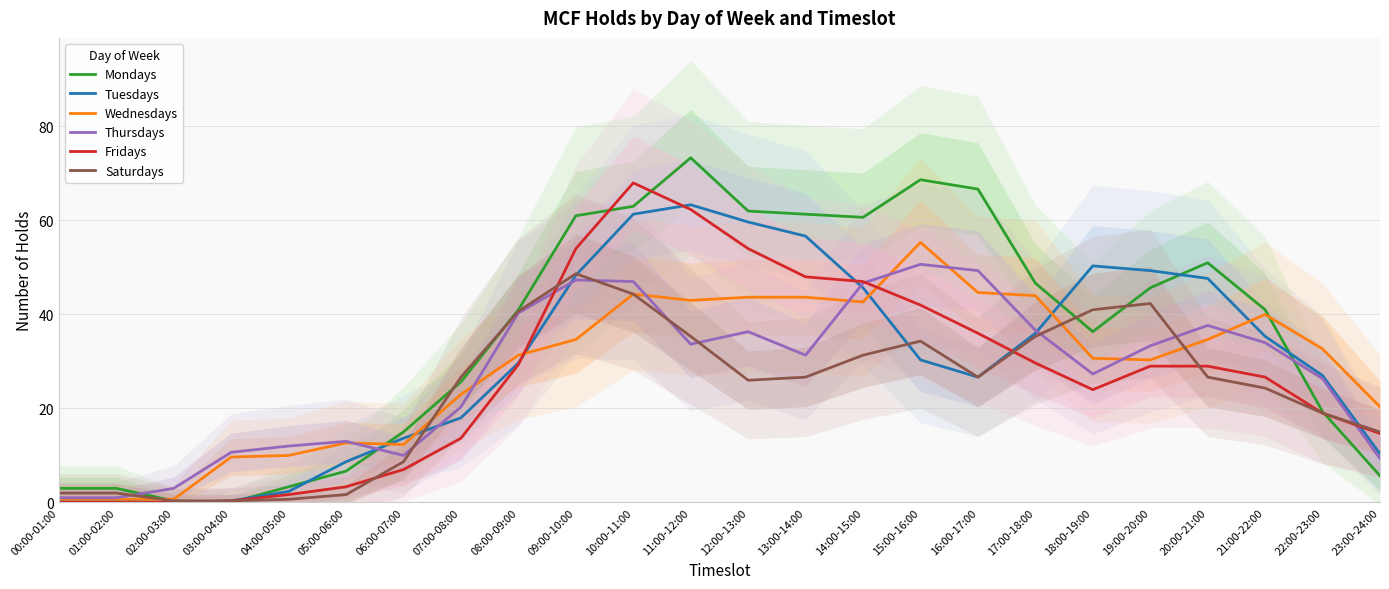

Reading right to left, what are all the values shown in this chart?

Mondays: 23:00-24:00=5.7	22:00-23:00=19.3	21:00-22:00=41.0	20:00-21:00=51.0	19:00-20:00=45.7	18:00-19:00=36.3	17:00-18:00=46.7	16:00-17:00=66.7	15:00-16:00=68.7	14:00-15:00=60.7	13:00-14:00=61.3	12:00-13:00=62.0	11:00-12:00=73.3	10:00-11:00=63.0	09:00-10:00=61.0	08:00-09:00=41.0	07:00-08:00=25.7	06:00-07:00=15.0	05:00-06:00=6.7	04:00-05:00=3.3	03:00-04:00=0.0	02:00-03:00=0.3	01:00-02:00=3.0	00:00-01:00=3.0
Tuesdays: 23:00-24:00=10.3	22:00-23:00=27.0	21:00-22:00=35.3	20:00-21:00=47.7	19:00-20:00=49.3	18:00-19:00=50.3	17:00-18:00=36.0	16:00-17:00=26.7	15:00-16:00=30.3	14:00-15:00=45.7	13:00-14:00=56.7	12:00-13:00=59.7	11:00-12:00=63.3	10:00-11:00=61.3	09:00-10:00=48.3	08:00-09:00=29.7	07:00-08:00=18.0	06:00-07:00=13.7	05:00-06:00=8.7	04:00-05:00=2.3	03:00-04:00=0.3	02:00-03:00=0.0	01:00-02:00=0.3	00:00-01:00=0.3
Wednesdays: 23:00-24:00=20.3	22:00-23:00=32.7	21:00-22:00=40.0	20:00-21:00=34.7	19:00-20:00=30.3	18:00-19:00=30.7	17:00-18:00=44.0	16:00-17:00=44.7	15:00-16:00=55.3	14:00-15:00=42.7	13:00-14:00=43.7	12:00-13:00=43.7	11:00-12:00=43.0	10:00-11:00=44.3	09:00-10:00=34.7	08:00-09:00=31.3	07:00-08:00=23.0	06:00-07:00=12.3	05:00-06:00=12.7	04:00-05:00=10.0	03:00-04:00=9.7	02:00-03:00=0.7	01:00-02:00=0.7	00:00-01:00=0.7
Thursdays: 23:00-24:00=9.3	22:00-23:00=26.3	21:00-22:00=34.0	20:00-21:00=37.7	19:00-20:00=33.3	18:00-19:00=27.3	17:00-18:00=36.7	16:00-17:00=49.3	15:00-16:00=50.7	14:00-15:00=46.7	13:00-14:00=31.3	12:00-13:00=36.3	11:00-12:00=33.7	10:00-11:00=47.0	09:00-10:00=47.3	08:00-09:00=40.3	07:00-08:00=20.3	06:00-07:00=10.0	05:00-06:00=13.0	04:00-05:00=12.0	03:00-04:00=10.7	02:00-03:00=3.0	01:00-02:00=1.0	00:00-01:00=1.0
Fridays: 23:00-24:00=14.7	22:00-23:00=19.0	21:00-22:00=26.7	20:00-21:00=29.0	19:00-20:00=29.0	18:00-19:00=24.0	17:00-18:00=29.7	16:00-17:00=36.0	15:00-16:00=42.0	14:00-15:00=47.0	13:00-14:00=48.0	12:00-13:00=54.0	11:00-12:00=62.3	10:00-11:00=68.0	09:00-10:00=54.0	08:00-09:00=29.3	07:00-08:00=13.7	06:00-07:00=7.0	05:00-06:00=3.3	04:00-05:00=1.7	03:00-04:00=0.3	02:00-03:00=0.0	01:00-02:00=0.0	00:00-01:00=0.0
Saturdays: 23:00-24:00=15.0	22:00-23:00=19.0	21:00-22:00=24.3	20:00-21:00=26.7	19:00-20:00=42.3	18:00-19:00=41.0	17:00-18:00=35.3	16:00-17:00=26.7	15:00-16:00=34.3	14:00-15:00=31.3	13:00-14:00=26.7	12:00-13:00=26.0	11:00-12:00=35.3	10:00-11:00=44.3	09:00-10:00=48.7	08:00-09:00=40.7	07:00-08:00=26.7	06:00-07:00=8.7	05:00-06:00=1.7	04:00-05:00=0.7	03:00-04:00=0.3	02:00-03:00=0.3	01:00-02:00=2.0	00:00-01:00=2.0